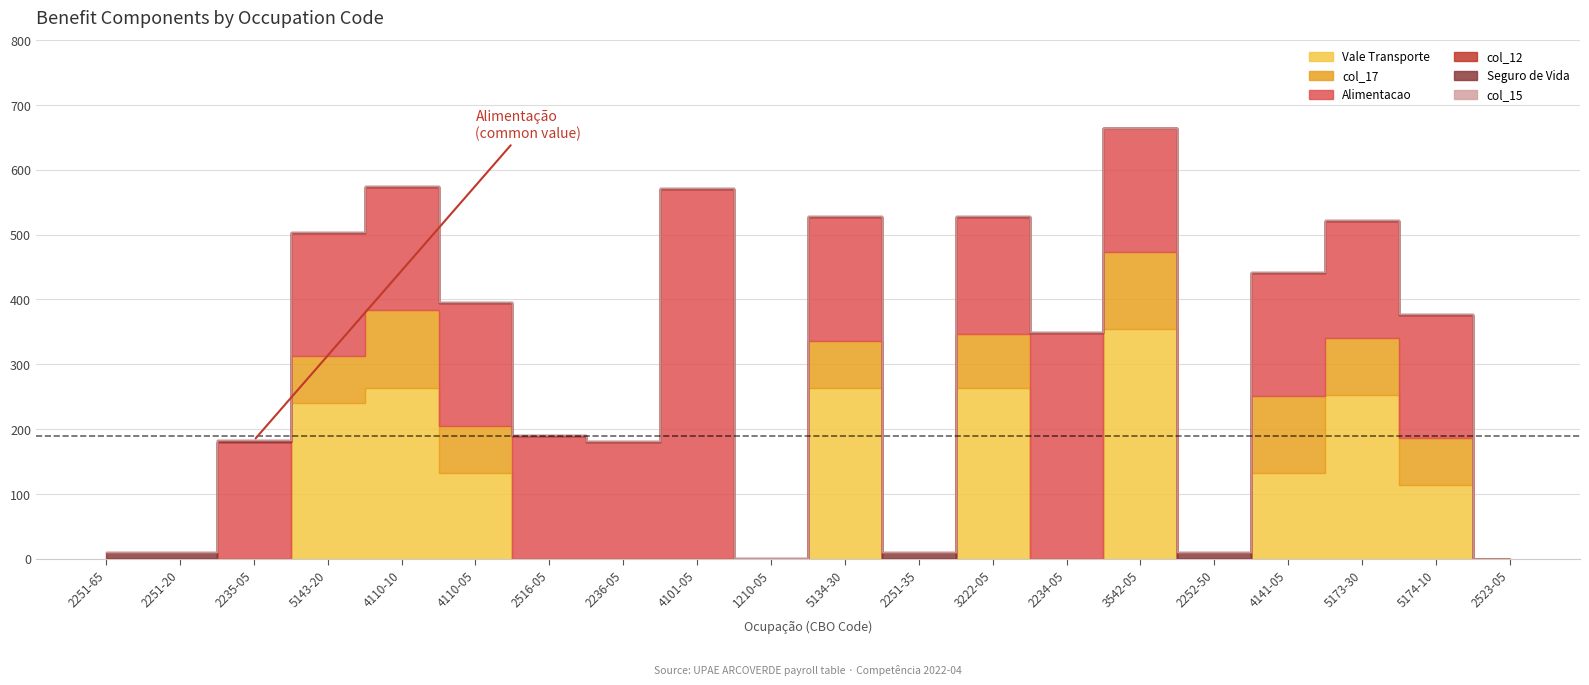

Reading left to right, transcribe all the data shown in this chart.

Vale Transporte: 0.0	0.0	0.0	240.0	264.0	132.0	0.0	0.0	0.0	0.0	264.0	0.0	264.0	0.0	354.3	0.0	132.0	252.0	114.0	0.0
col_17: 0.0	0.0	0.0	72.7	119.3	72.7	0.0	0.0	0.0	0.0	72.7	0.0	83.0	0.0	119.7	0.0	119.3	88.9	72.7	0.0
Alimentacao: 0.0	0.0	180.0	190.0	190.0	190.0	190.0	180.0	570.0	0.0	190.0	0.0	180.0	348.8	190.0	0.0	190.0	180.0	190.0	0.0
col_12: 0.0	0.0	0.0	0.0	0.0	0.0	0.0	0.0	0.0	0.0	0.0	0.0	0.0	0.0	0.0	0.0	0.0	0.0	0.0	0.0
Seguro de Vida: 10.4	10.4	2.6	1.3	1.3	1.3	1.3	1.3	1.3	1.3	1.3	10.4	1.3	1.3	0.0	10.4	1.3	1.3	1.3	0.0
col_15: 0.0	0.0	0.0	0.0	0.0	0.0	0.0	0.0	0.0	0.0	0.0	0.0	0.0	0.0	0.0	0.0	0.0	0.0	0.0	0.0